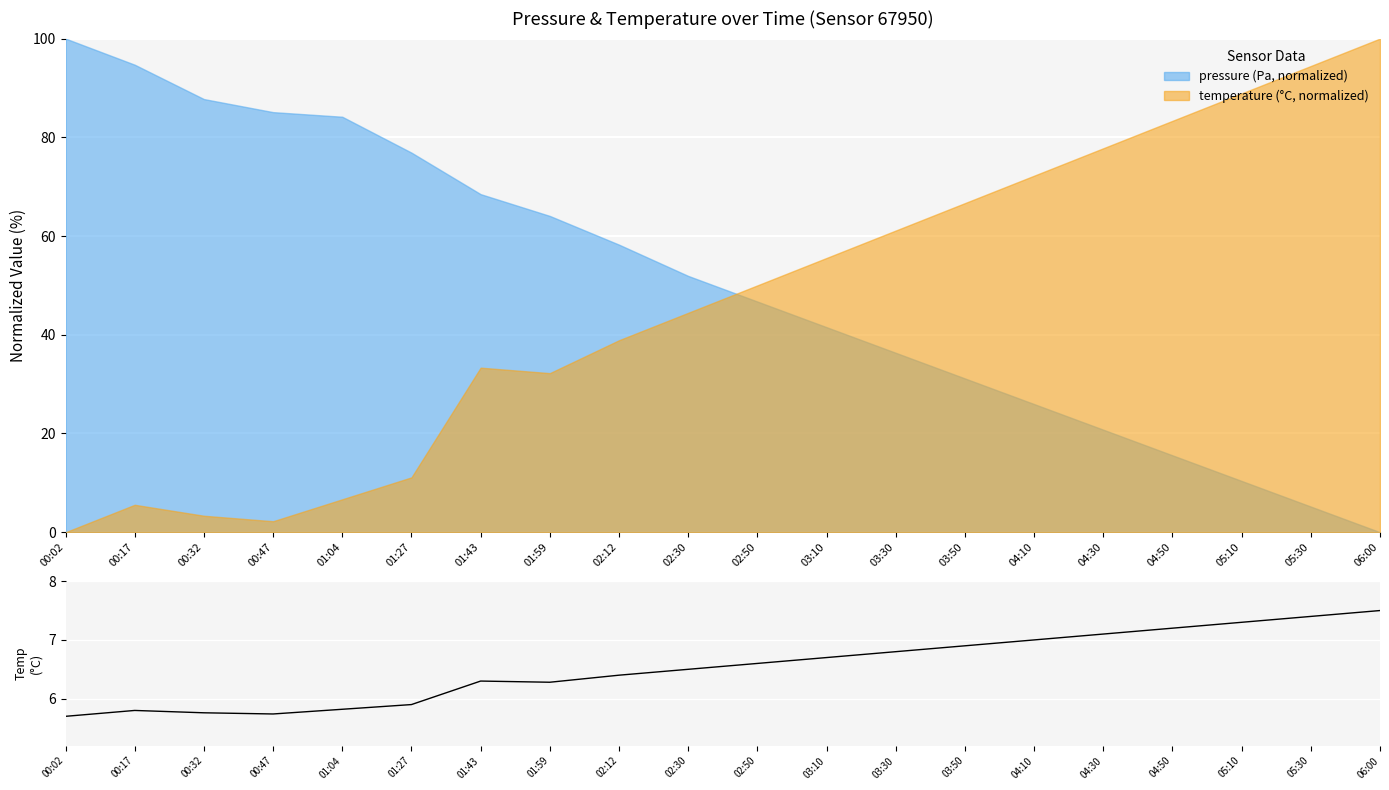

What is the sum of the values at 00:17 and 02:50?

12.4